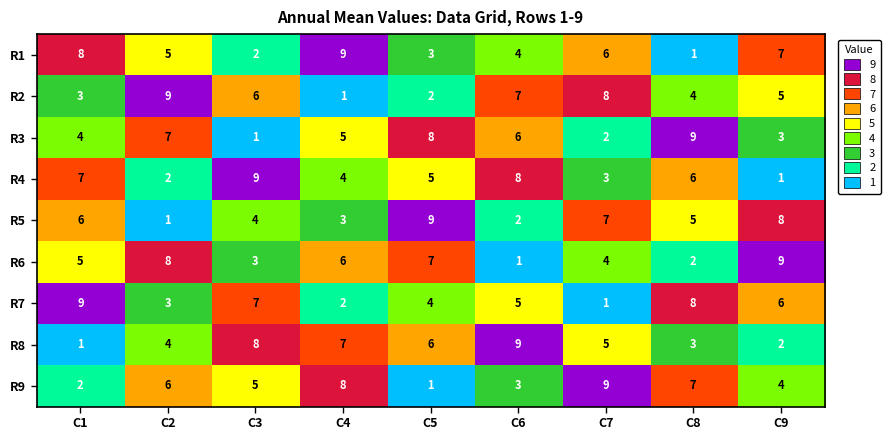

What is the total value across all series at C9?

45